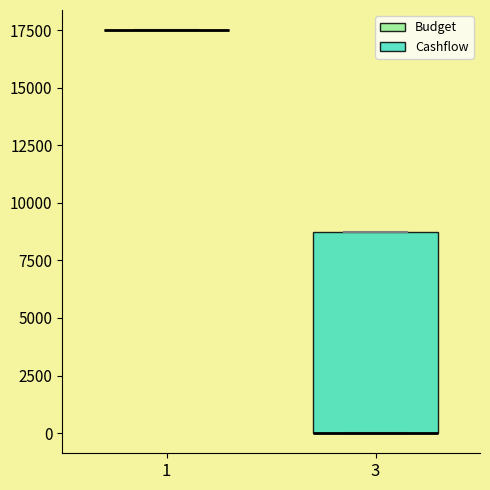

Reading left to right, read every box against the y-axis: the position of its median line, the range the box covers, and the ends of its whiskers. The values are not printed on the chart, so give them approximately, as read against the axis.

1: box collapsed to a line at 17500, whiskers 17500 to 17500
3: median 0 (drawn on the box's lower edge), box 0 to 9000, whiskers 0 to 9000